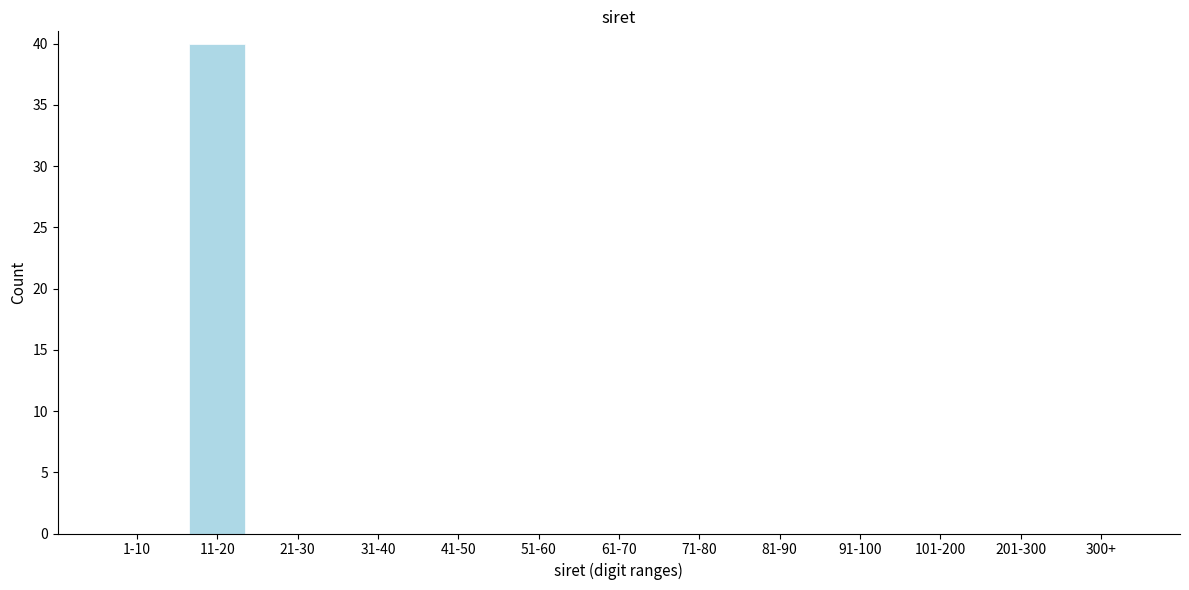

Reading left to right, what are all the values shown in this chart?

1-10=0	11-20=40	21-30=0	31-40=0	41-50=0	51-60=0	61-70=0	71-80=0	81-90=0	91-100=0	101-200=0	201-300=0	300+=0